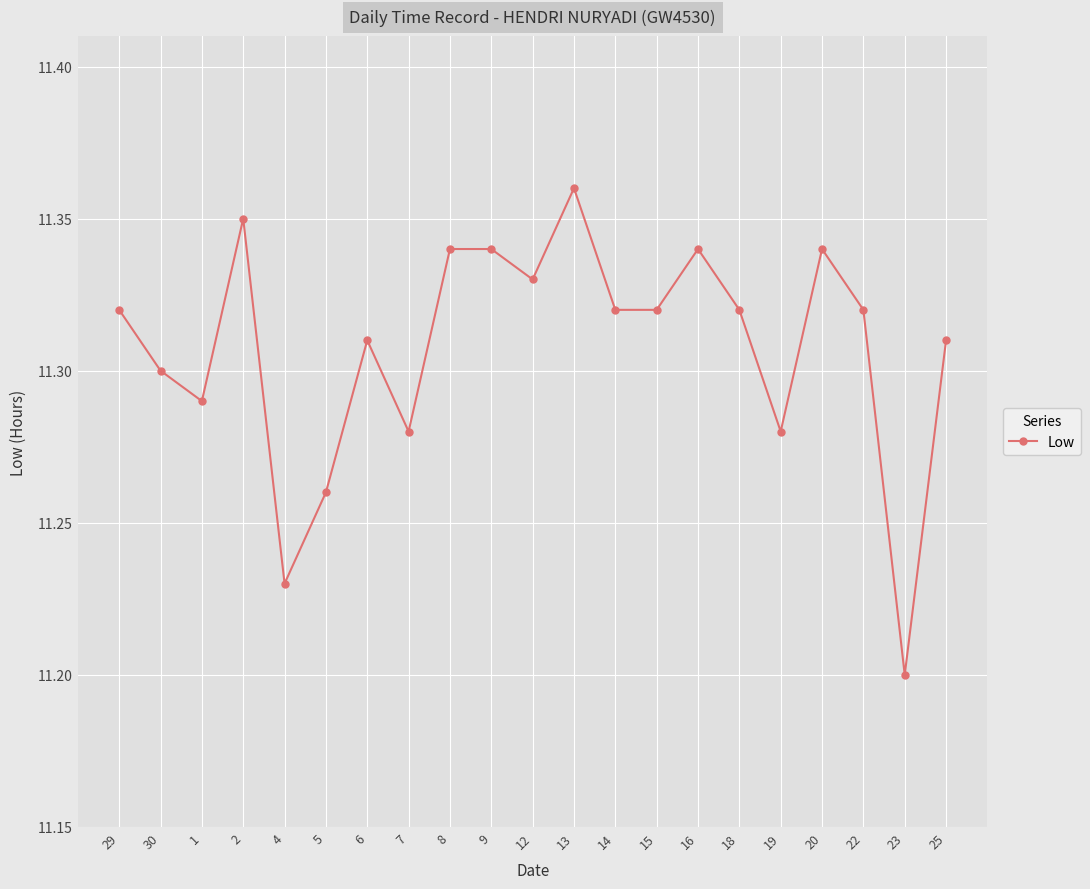

Which has a higher value, 2 or 22?

2